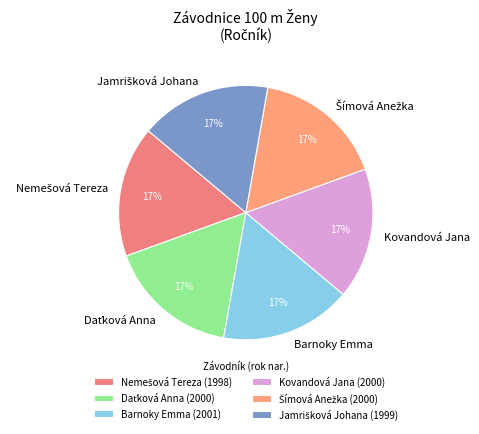

To the nearest percent, what is the difference between the Kovandová Jana and Barnoky Emma slice percentages?

0%